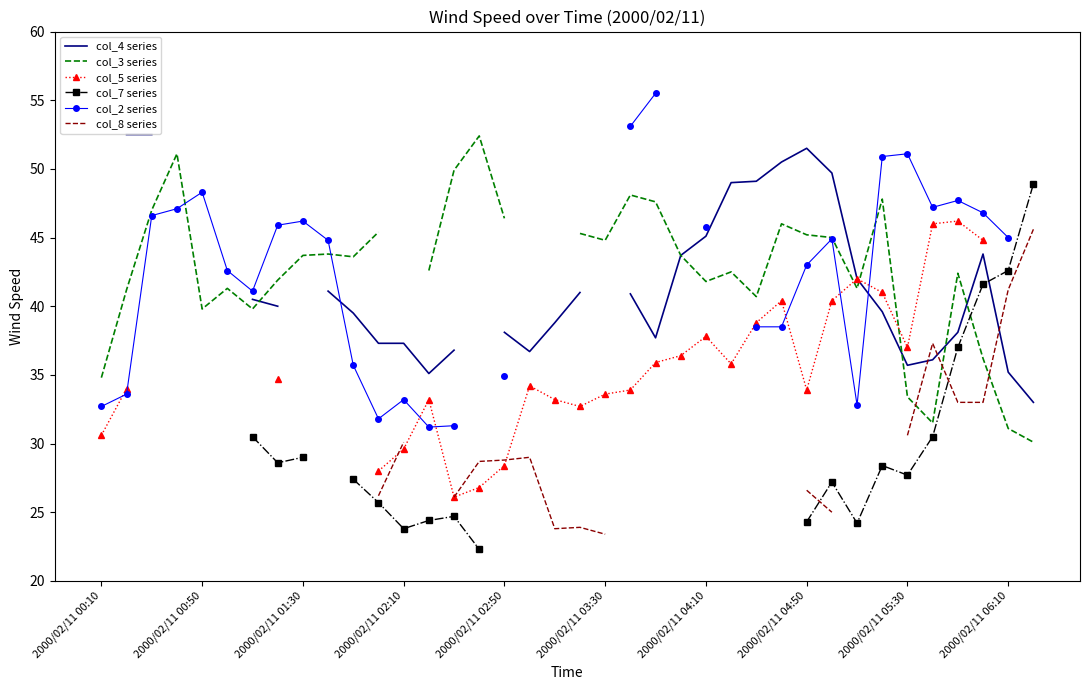

What is the minimum value shown in the chart?

22.0